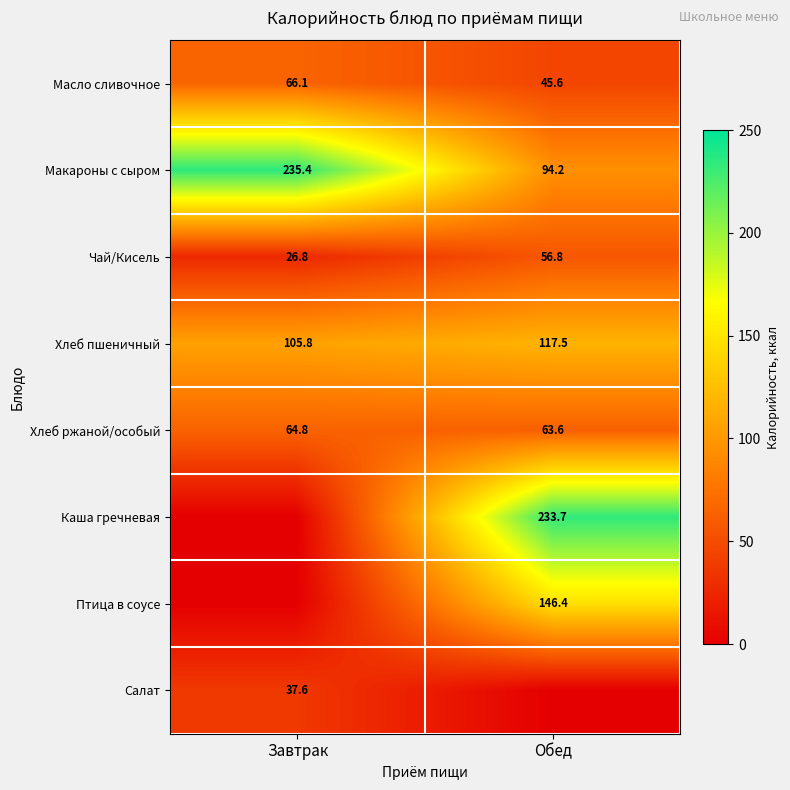

How many series are shown in this chart?

8